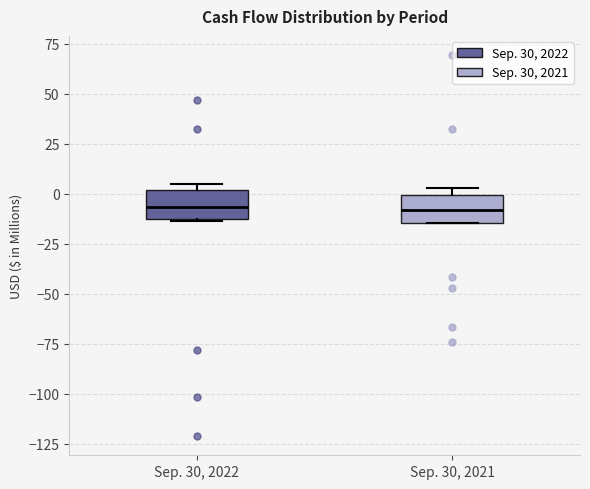

Reading left to right, transcribe this box plot: for each box, give where its median line is, the range the box spans, and where its two whiskers end, as read against the y-axis. The values are not printed on the chart, so give them approximately, as read against the axis.

Sep. 30, 2022: median -5, box -15 to 0, whiskers -15 to 5
Sep. 30, 2021: median -10, box -15 to 0, whiskers -15 to 5